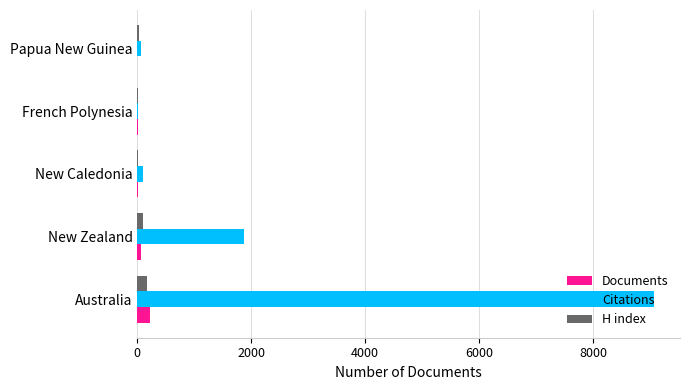

What are all the series names shown in the legend?

Documents, Citations, H index